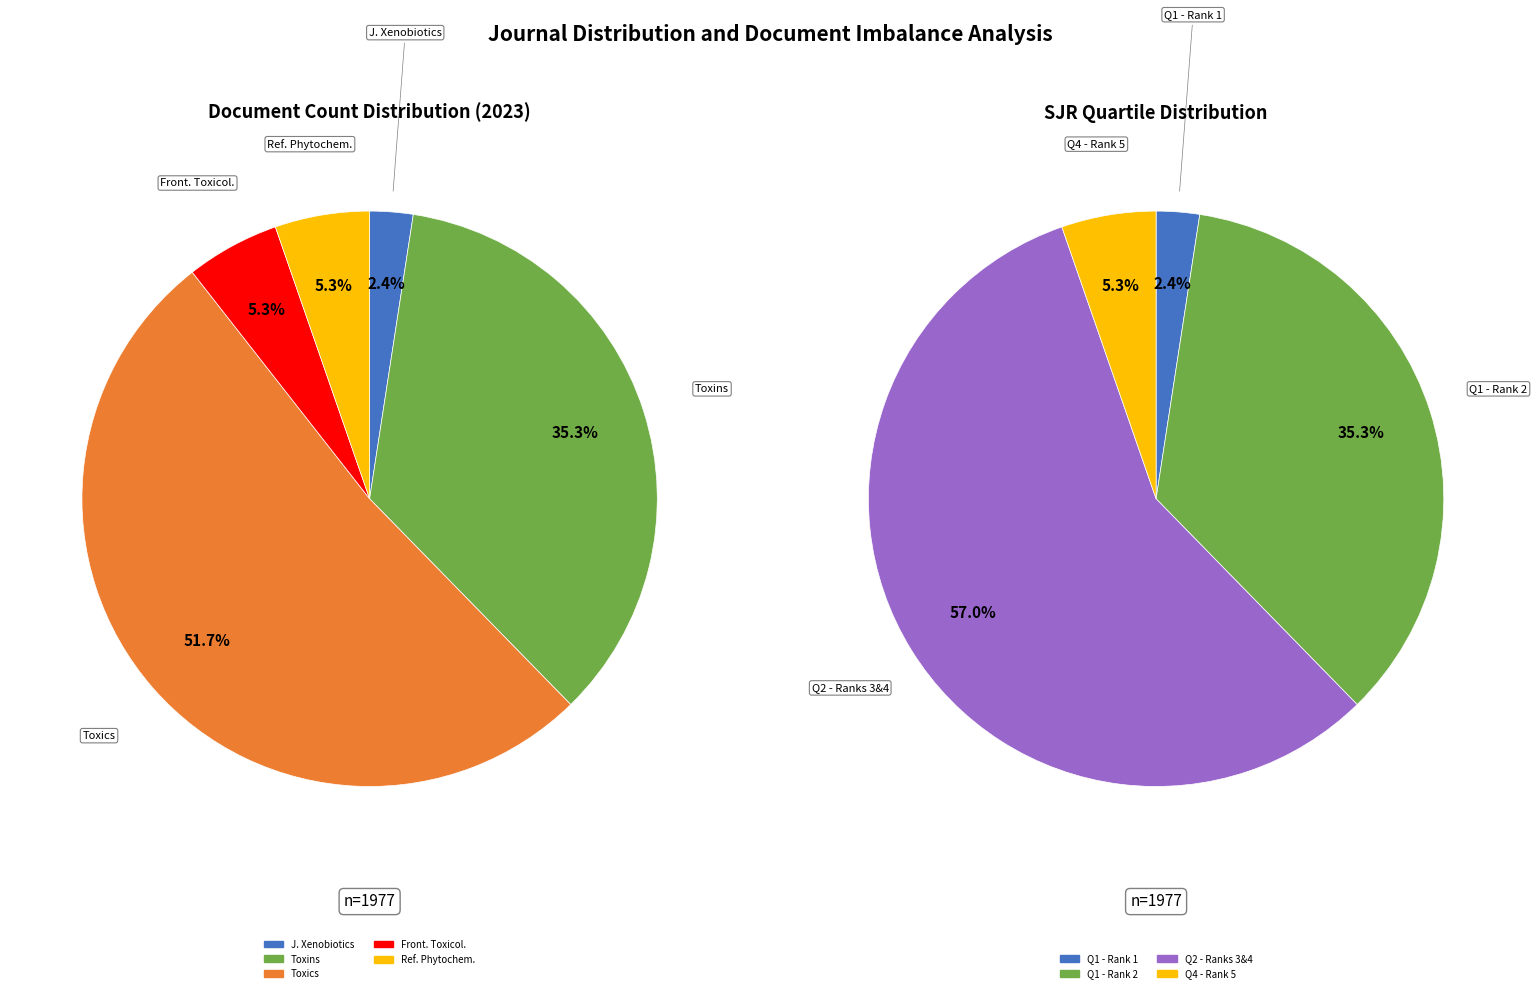

What is the majority slice?

Toxics